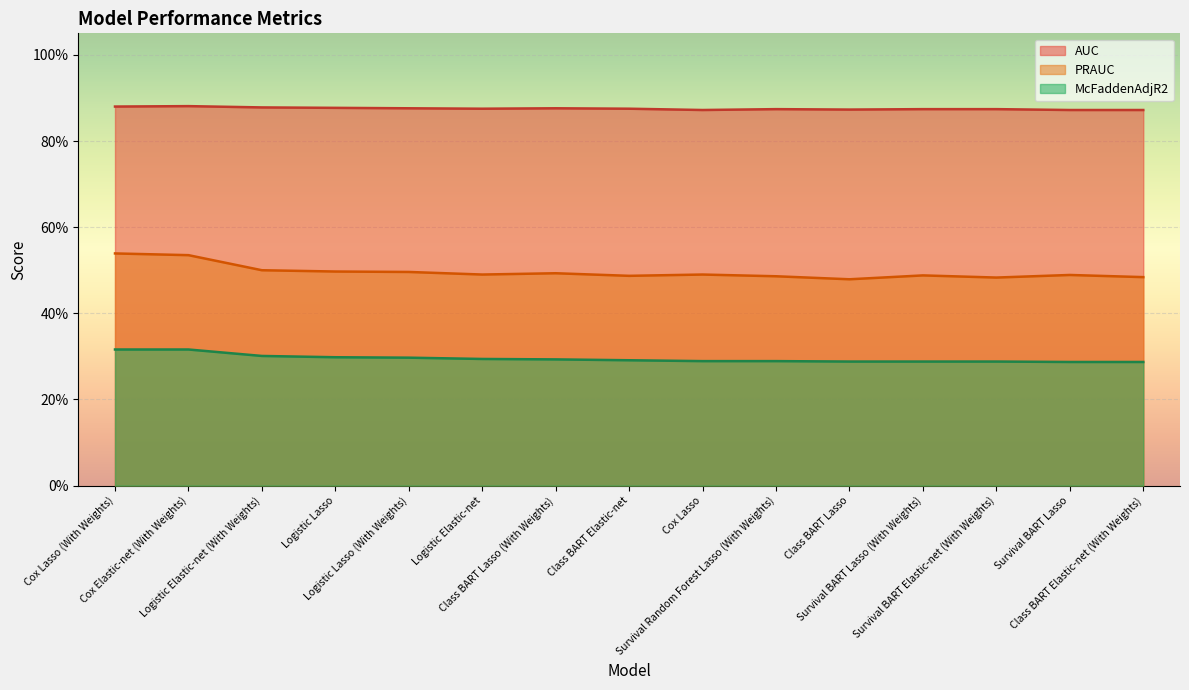

True or false: AUC has a value of 0.9 at Logistic Lasso.

True